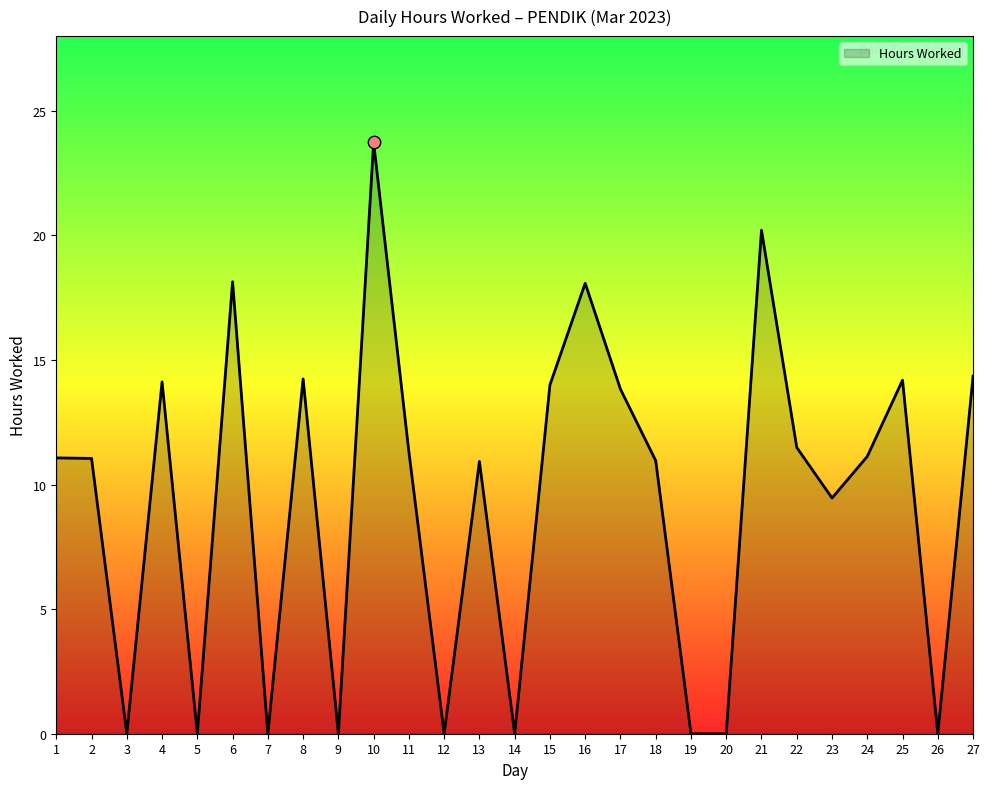

Which has a higher value, 11 or 19?

11